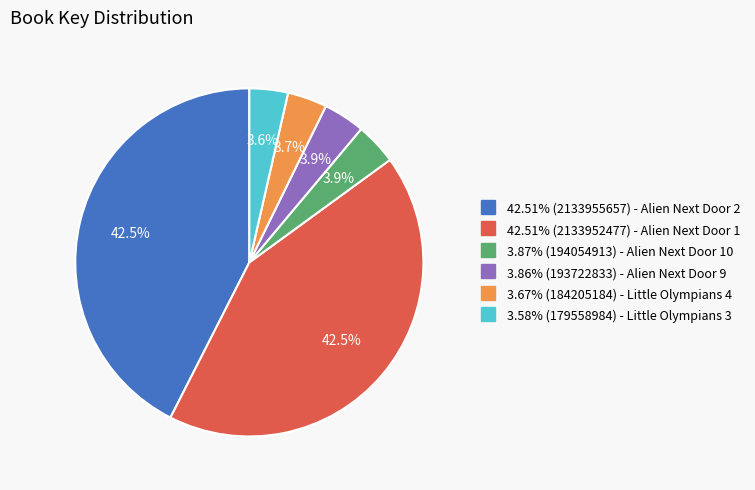

Is there any slice that represents more than half of the pie?

No